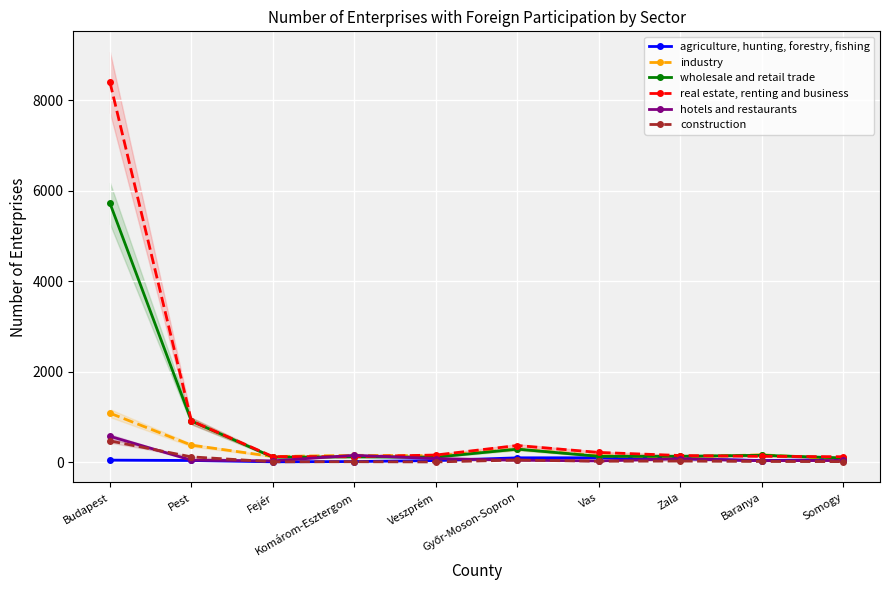

Which label corresponds to the largest value in the chart?

Budapest